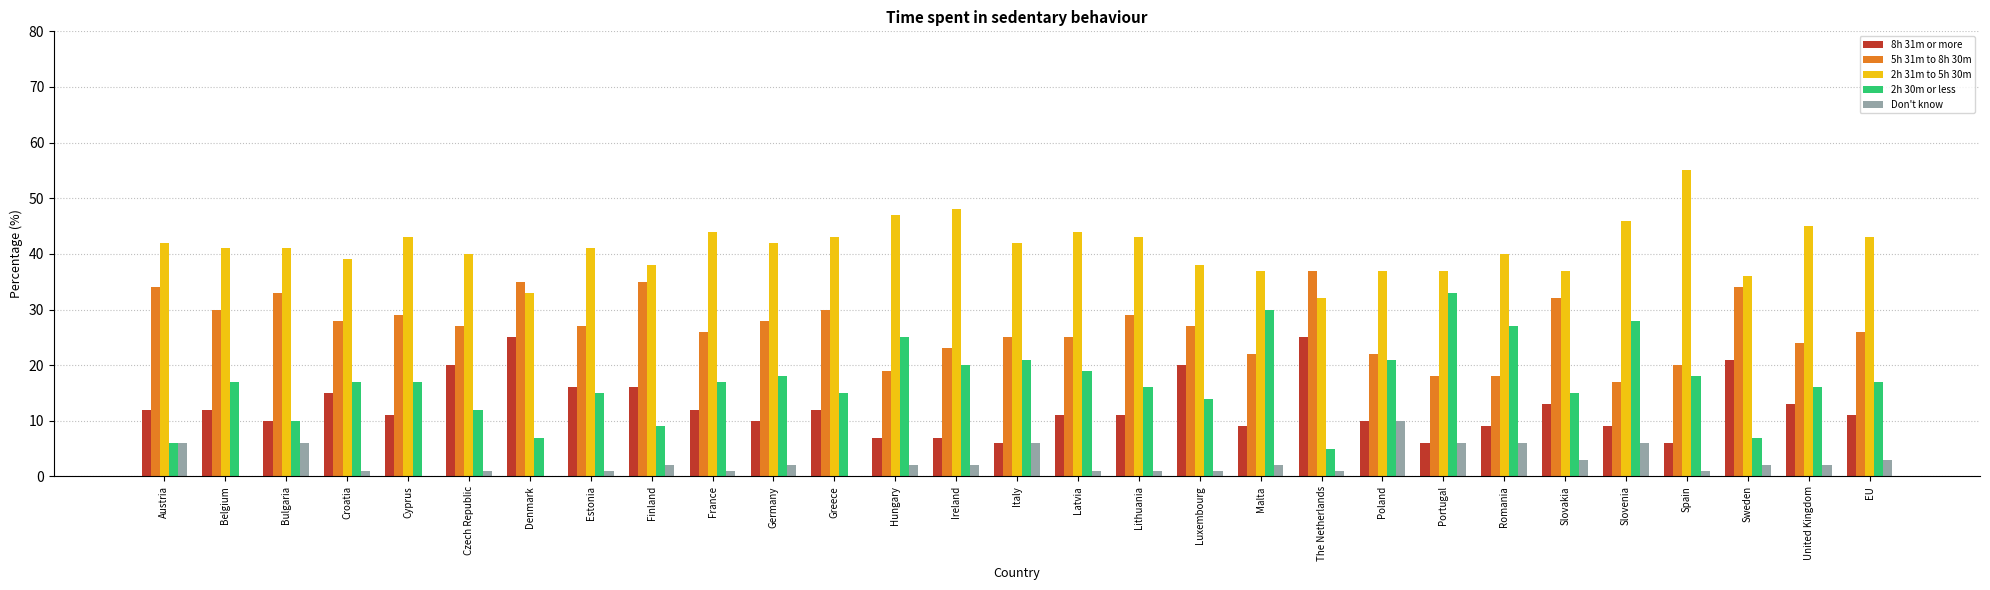

What is the maximum value shown in the chart?

55